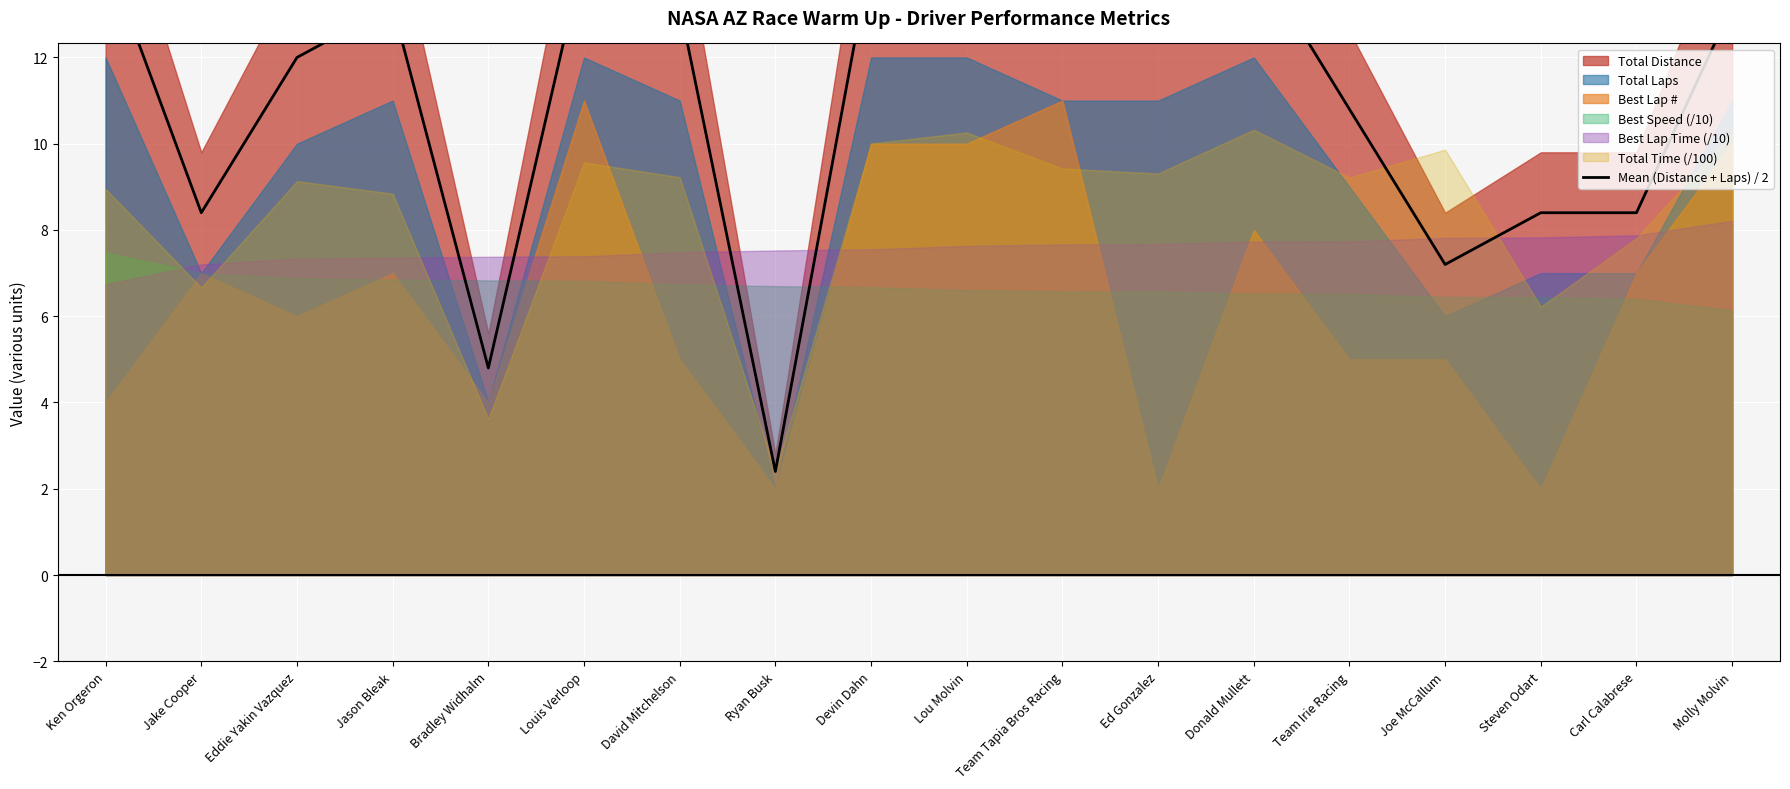

Which label corresponds to the largest value in the chart?

Ken Orgeron